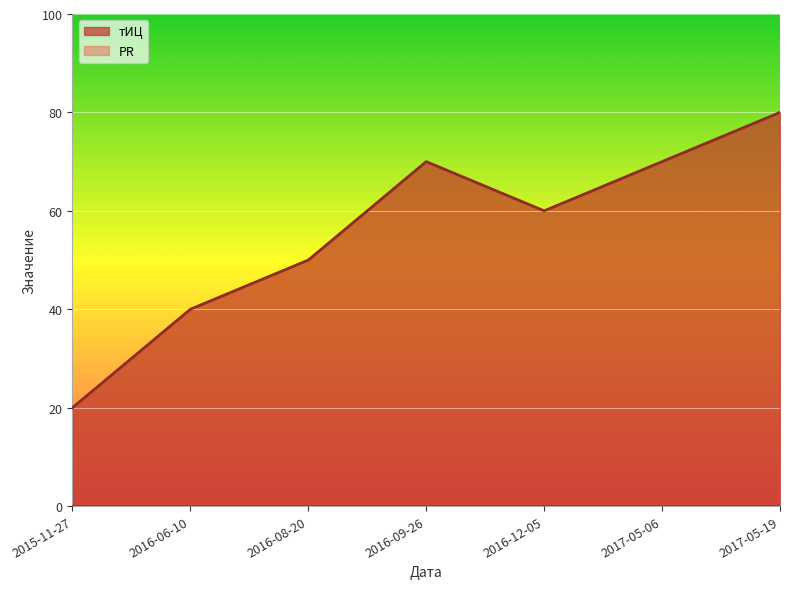

At which category does the data reach its first local valley?

2016-12-05